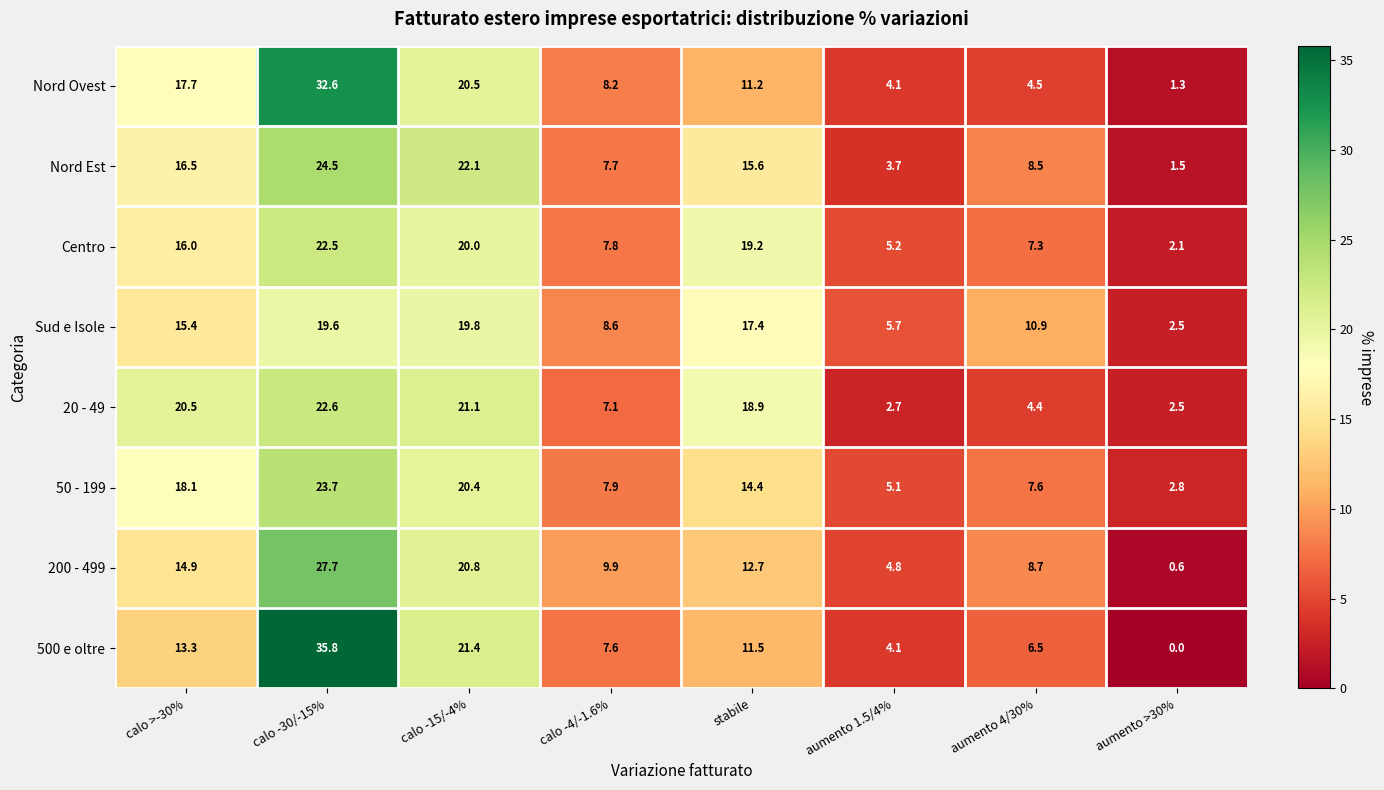

Is it true that Nord Ovest equals 1.5 at aumento 4/30%?

False